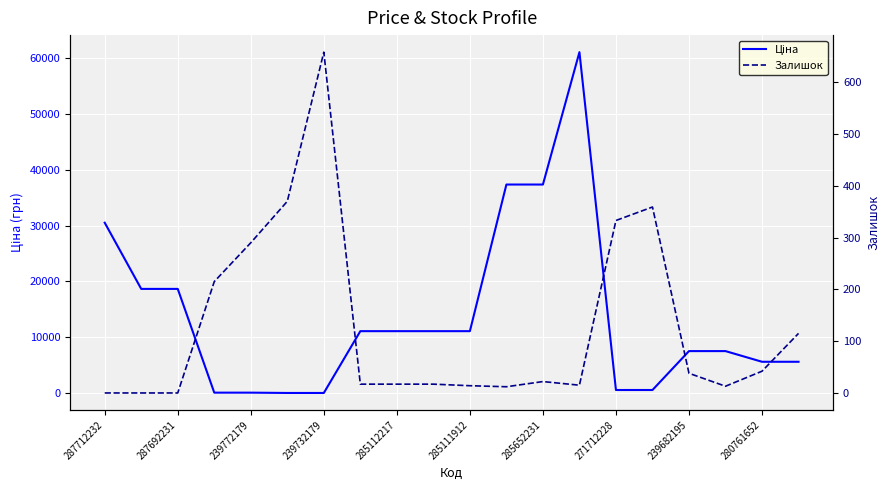

Rank the series at 280761652 from highest to lowest value.

Ціна, Залишок